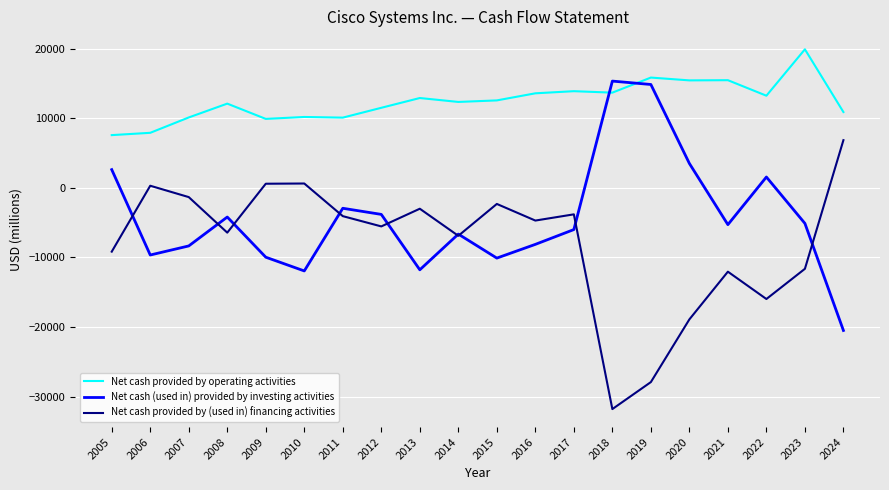

Which category has the lowest value across all series?

2018